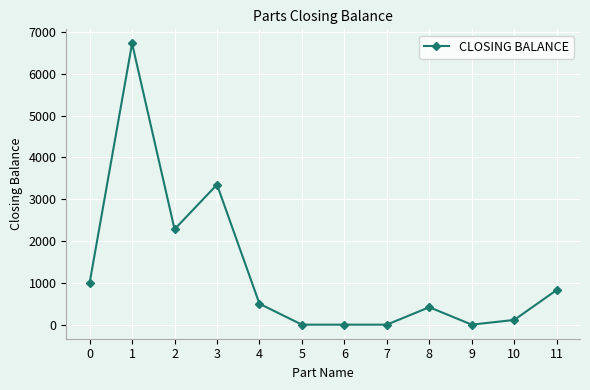

True or false: there are more than 0 points higher than both neighbors.

True